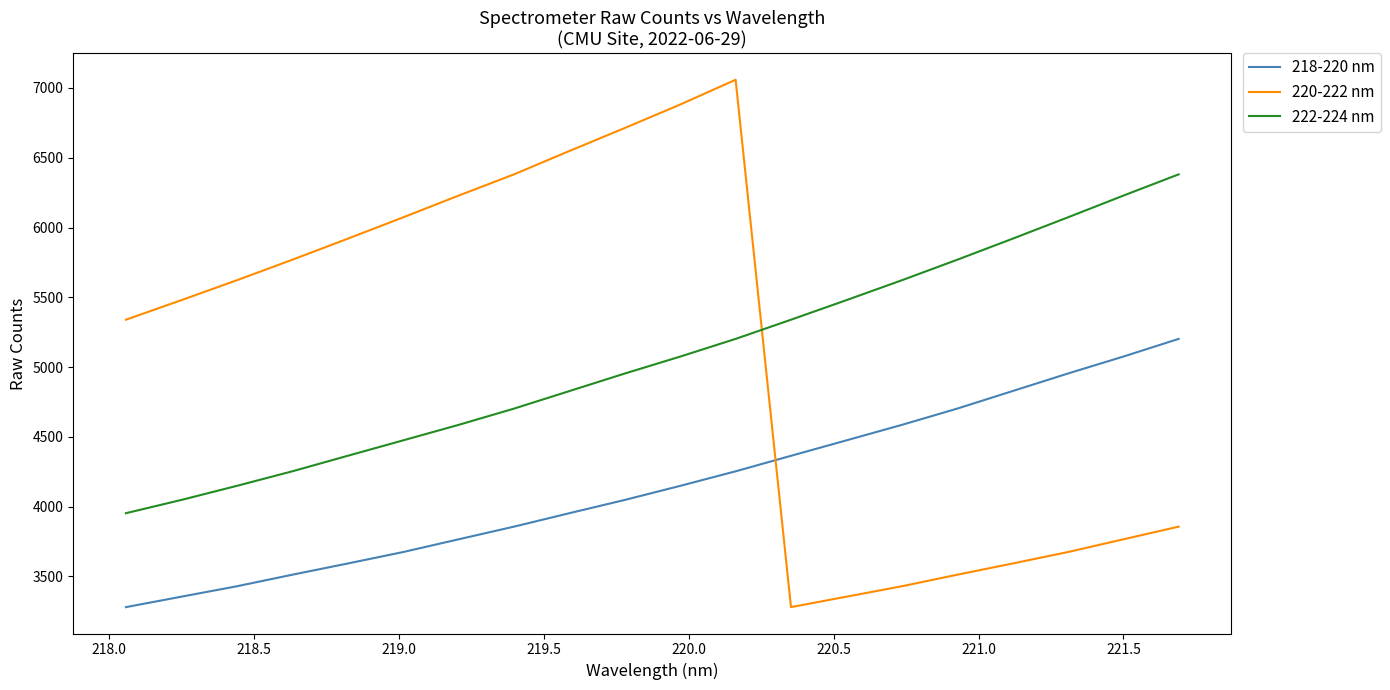

How many values in the 218-220 nm series are below 4148?

10